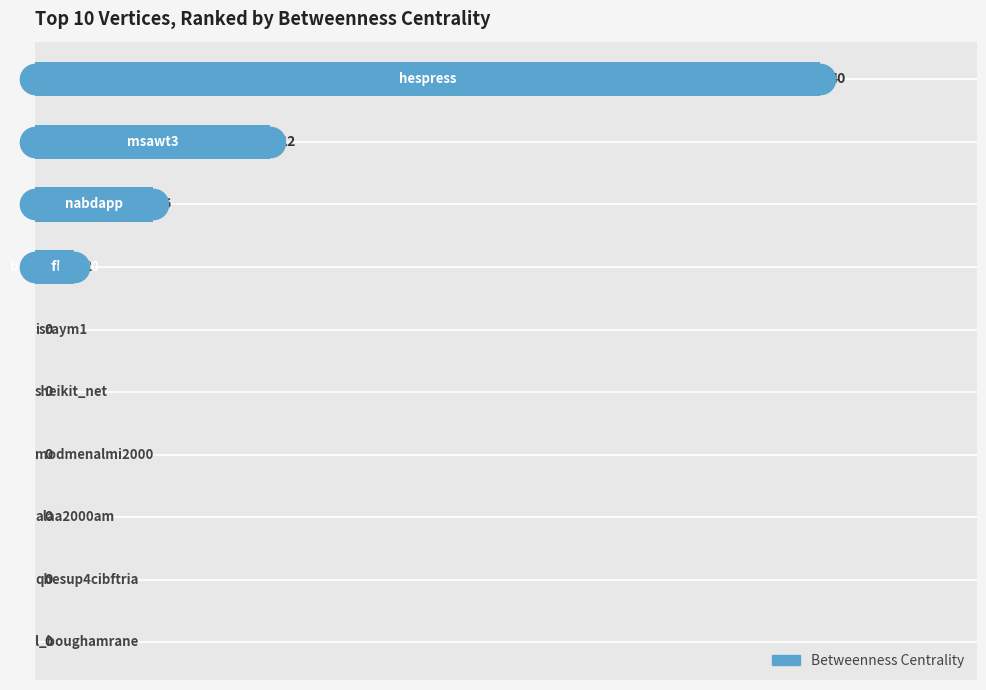

What is the sum of all values?

60